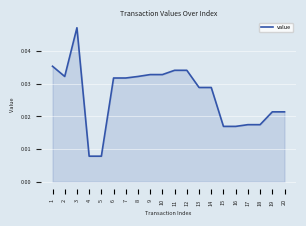

Where is the data nearest to the value 0?

4